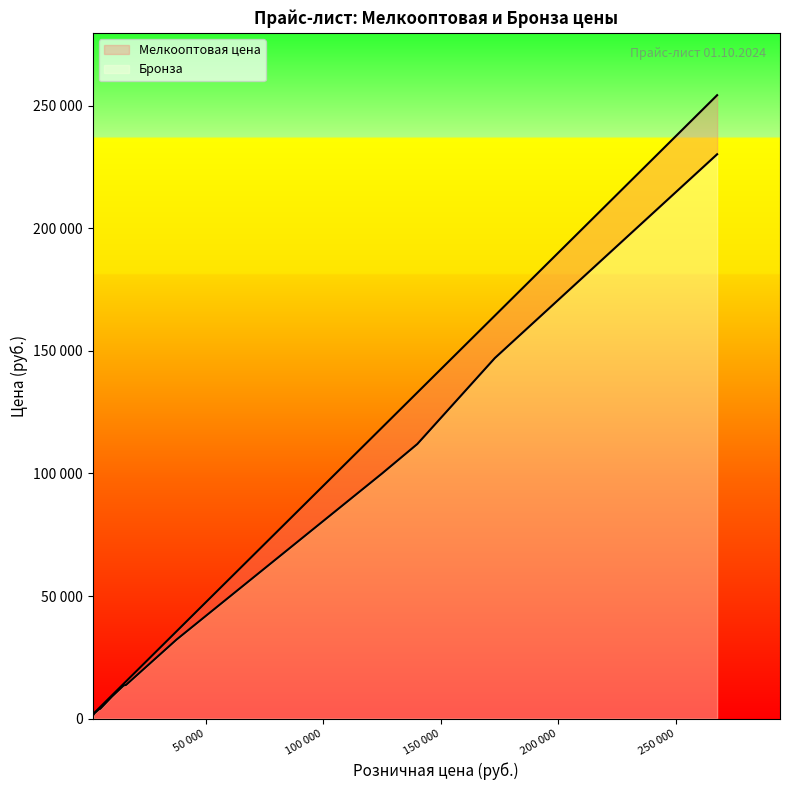

The value of Бронза at 16 is 177746. True or false?

False